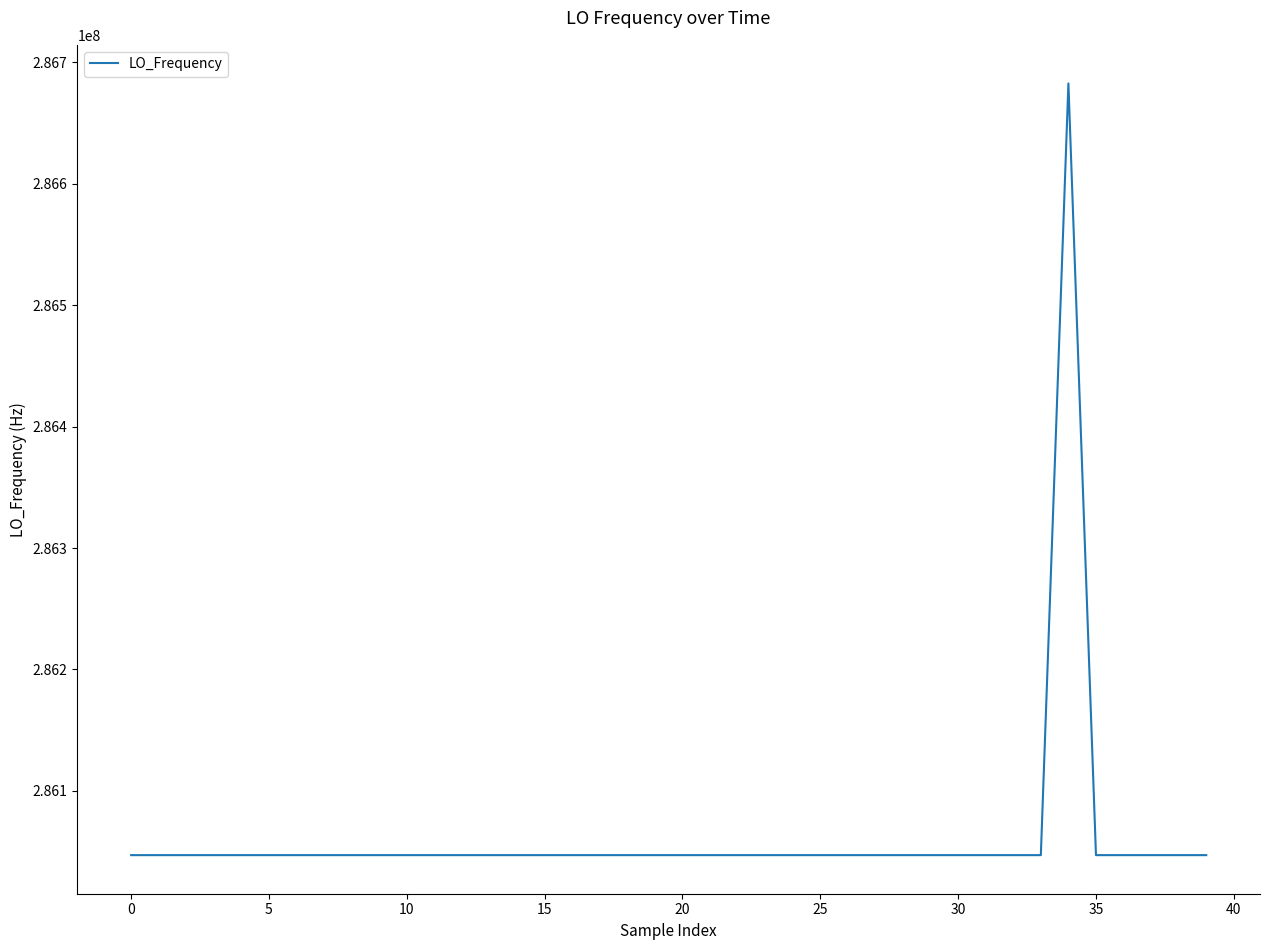

What is the greatest value displayed?

286682706.5